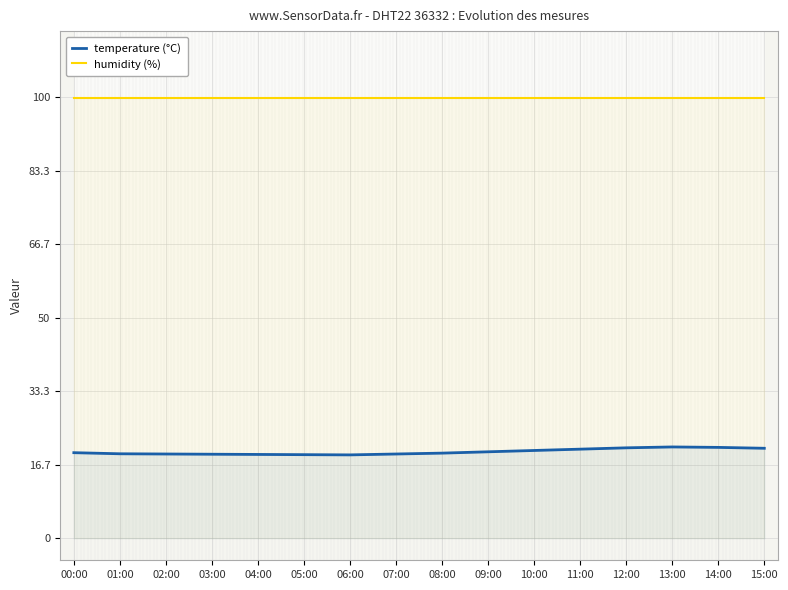

What is the greatest value displayed?

99.9